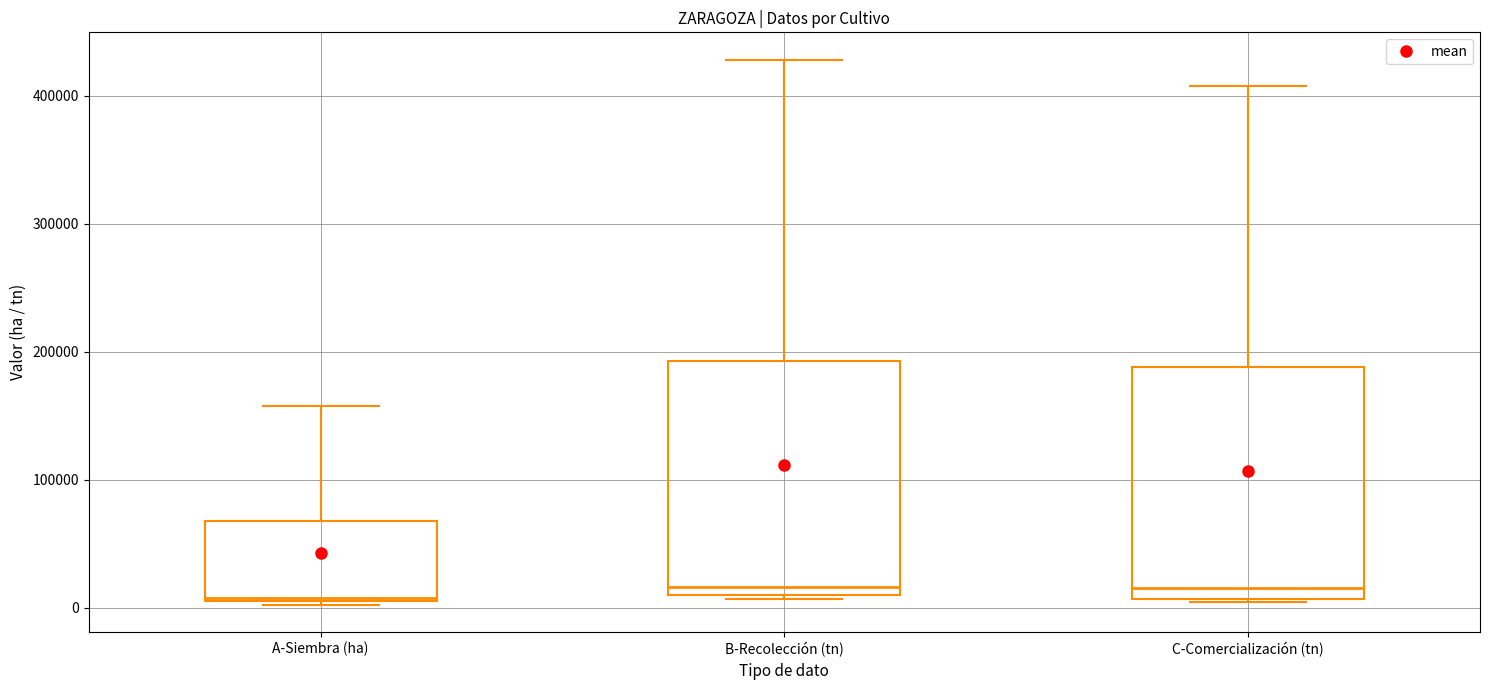

Reading left to right, read every box against the y-axis: the position of its median line, the range the box covers, and the ends of its whiskers. The values are not printed on the chart, so give them approximately, as read against the axis.

A-Siembra (ha): median 10000, box 10000 to 70000, whiskers 0 to 160000
B-Recolección (tn): median 20000, box 10000 to 190000, whiskers 10000 (just below the box's lower edge) to 430000
C-Comercialización (tn): median 20000, box 10000 to 190000, whiskers 0 to 410000